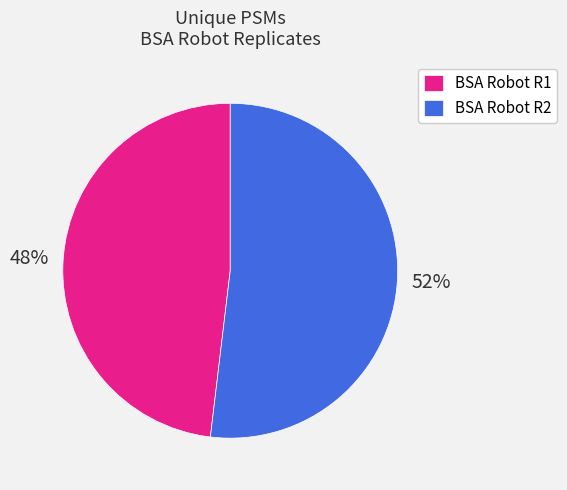

What is the smallest slice in the pie chart?

BSA Robot R1